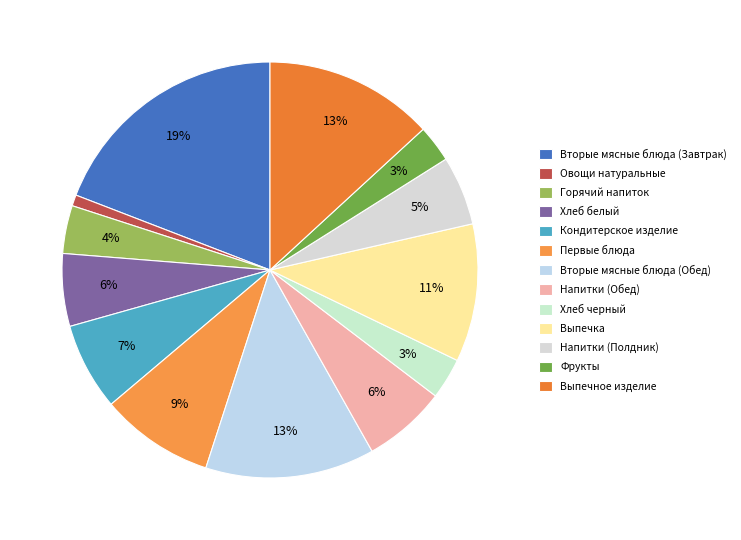

To the nearest percent, what is the difference between the Овощи натуральные and Выпечка slice percentages?

10%